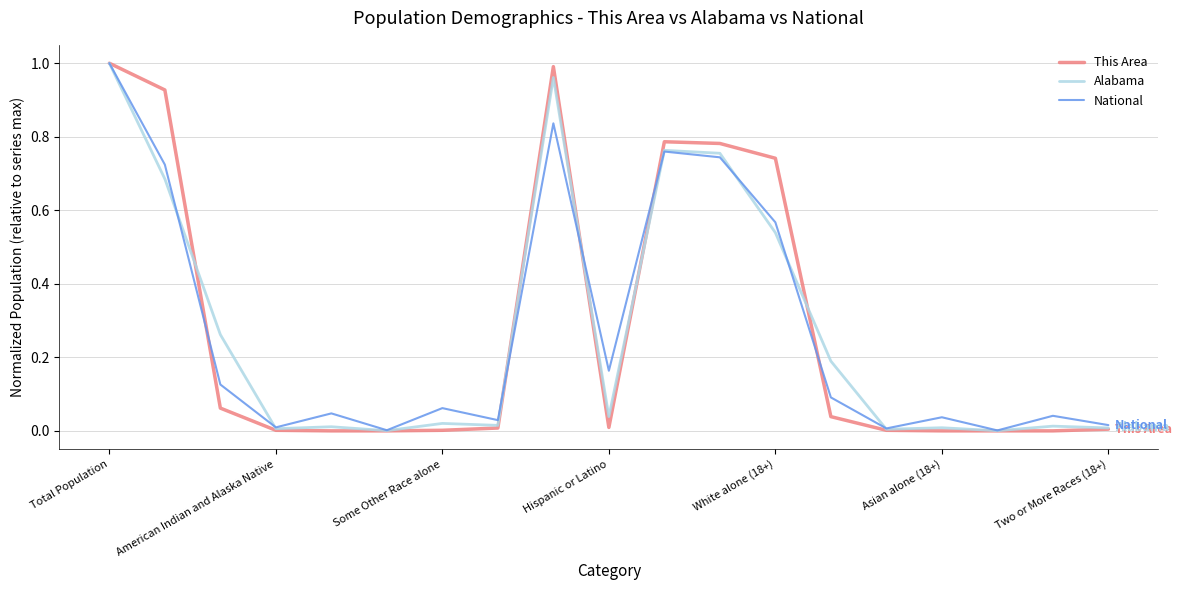

Which series has the largest range (max minus min)?

This Area